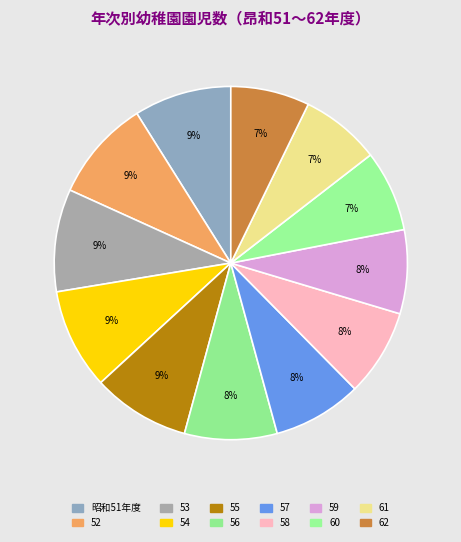

How many segments does this pie chart have?

12